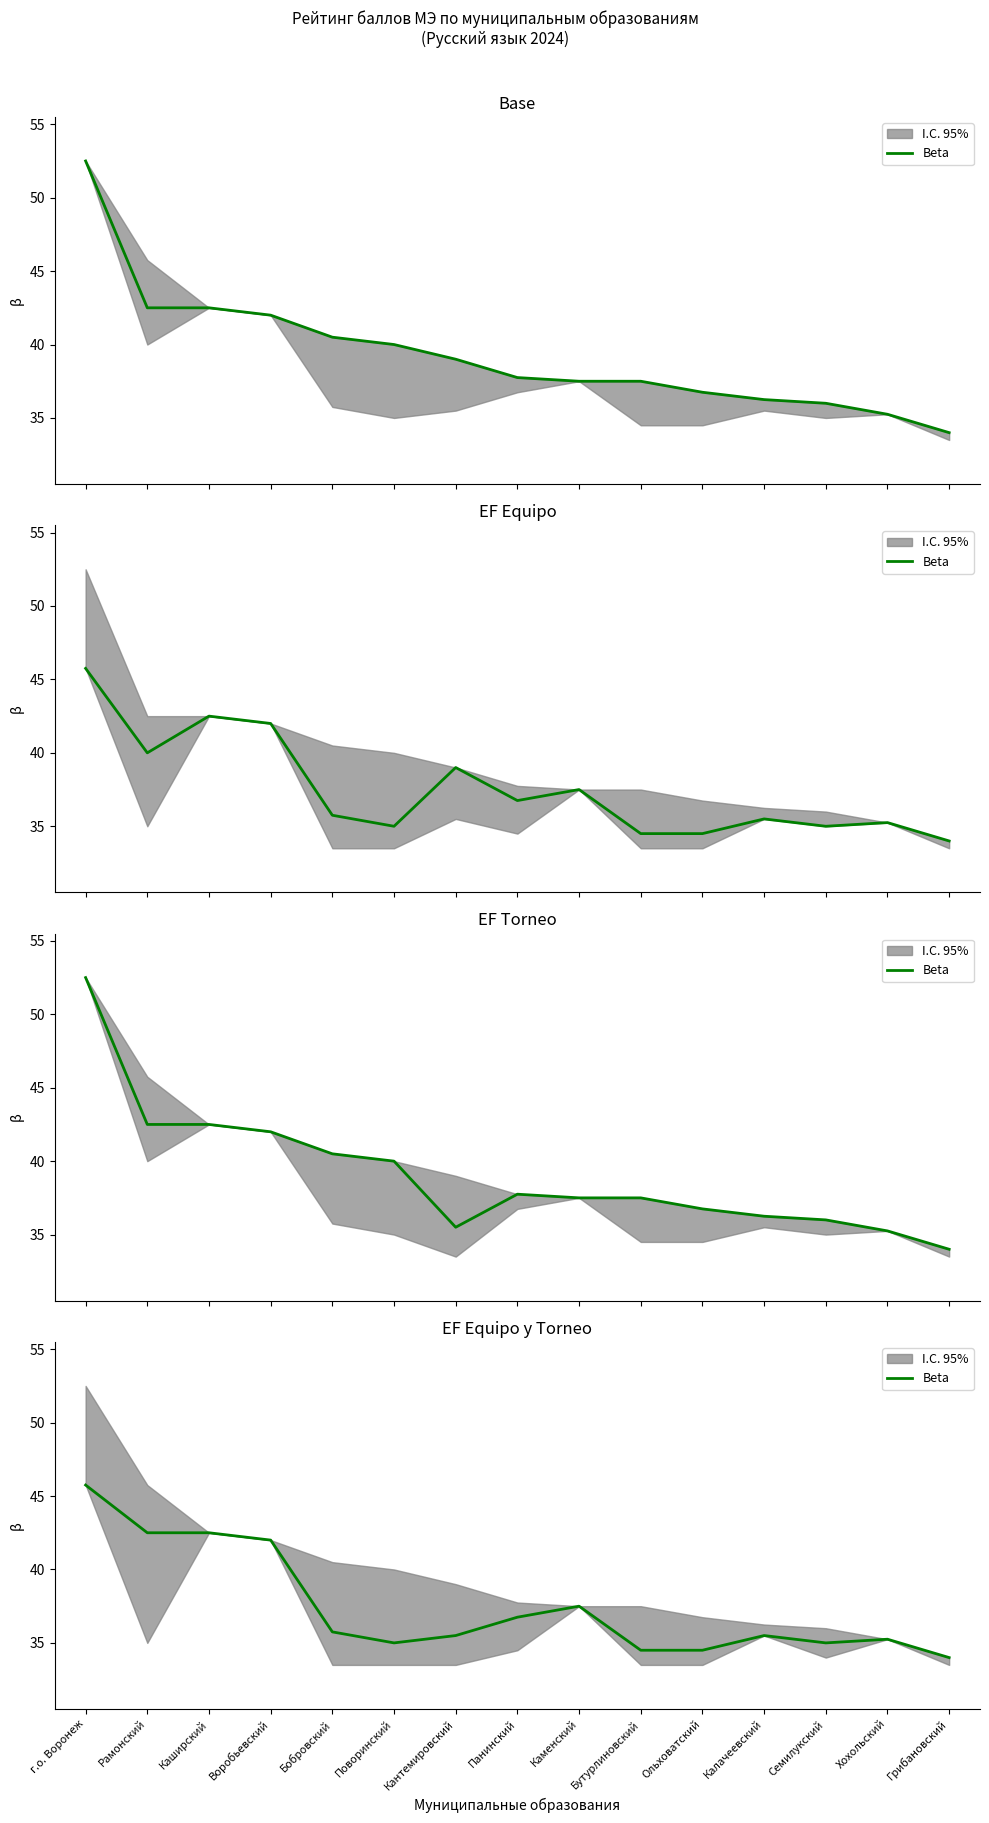

Is it true that the value at Ольховатский is 9.8?

False